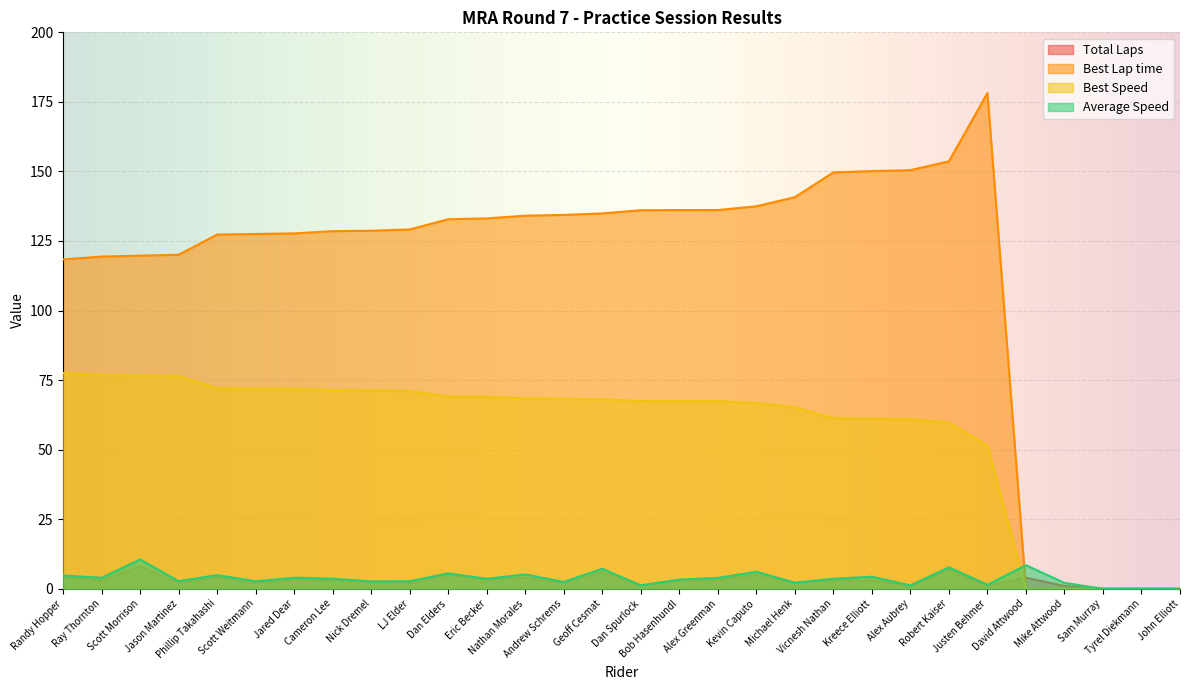

Between which two adjacent categories do Best Lap time and Total Laps first intersect?

Justen Behmer and David Attwood